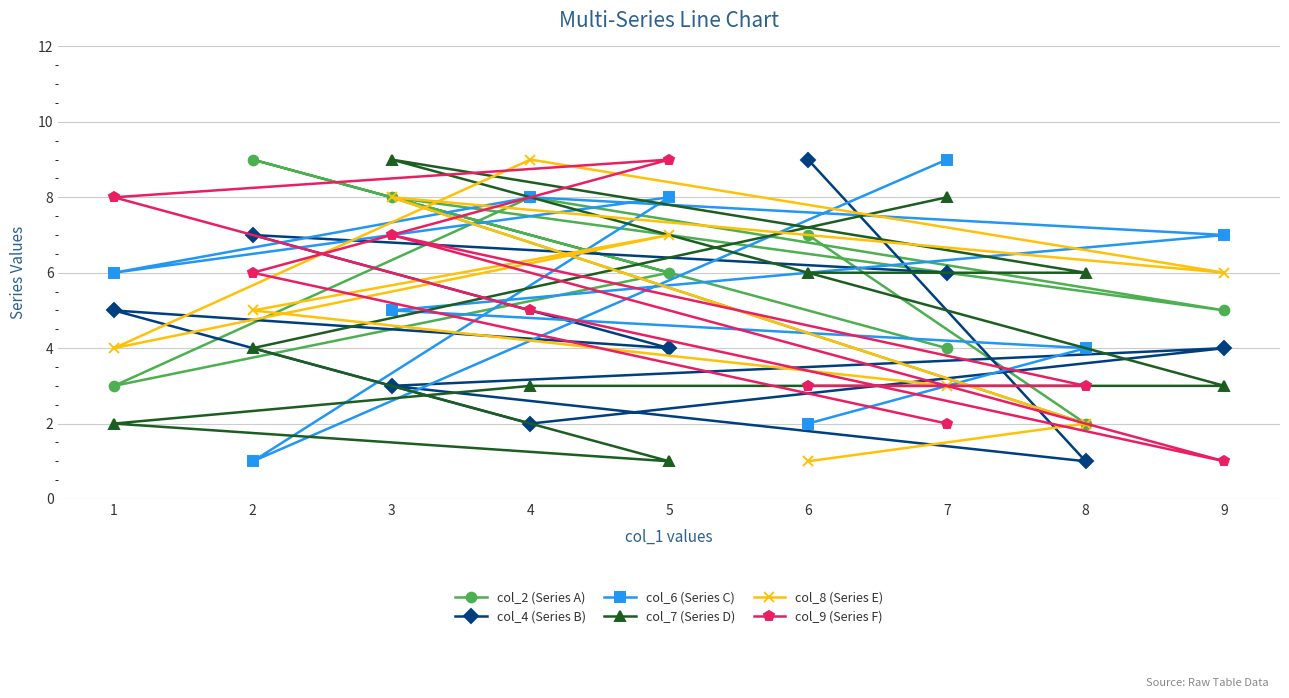

At which label does col_4 (Series B) reach its minimum?

8